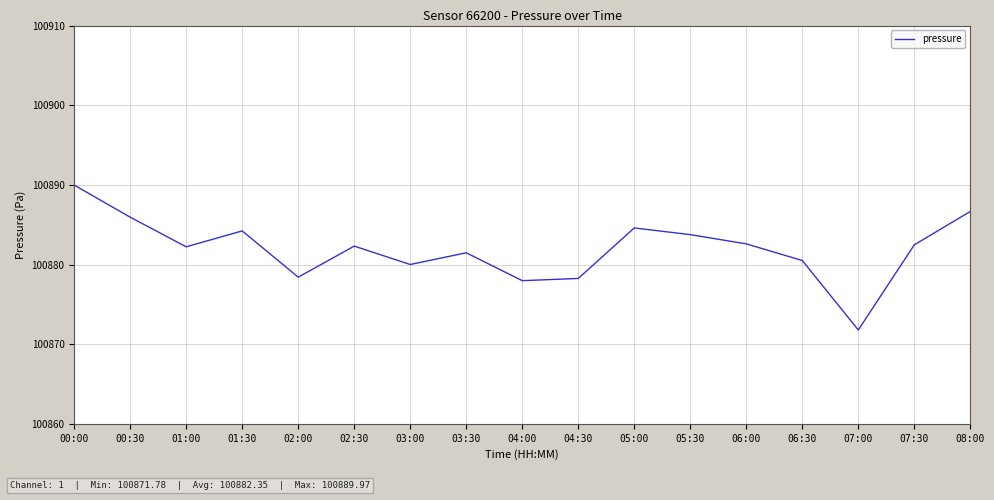

Is this an area chart (filled region under the line)?

No